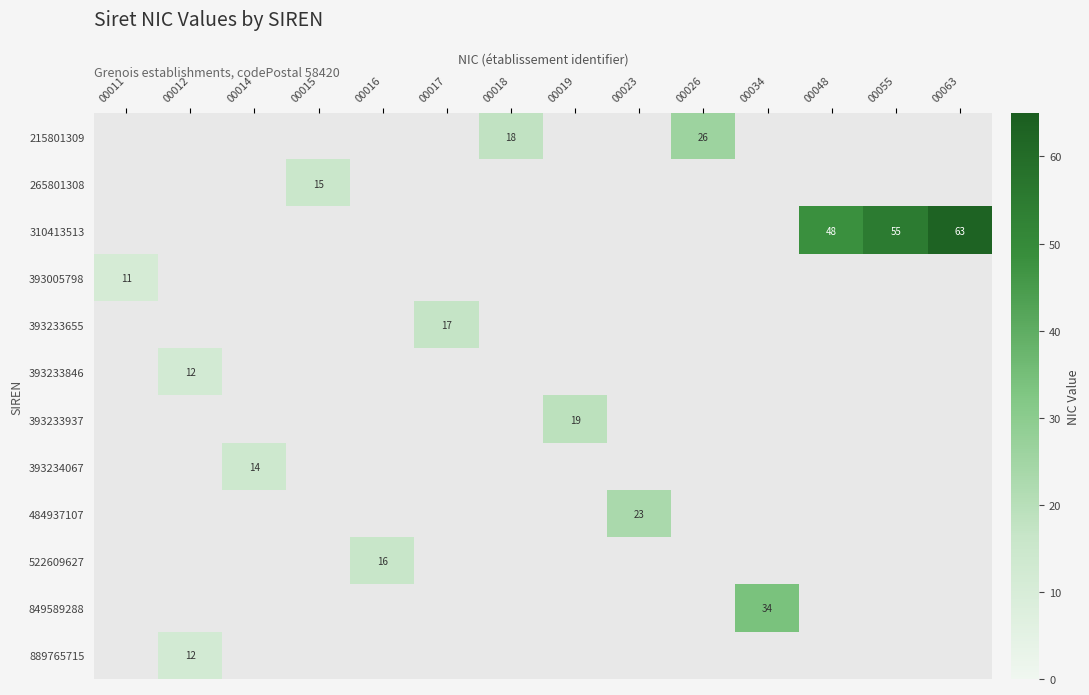

At 00063, list the series in order from largest to smallest.

310413513, 215801309, 265801308, 393005798, 393233655, 393233846, 393233937, 393234067, 484937107, 522609627, 849589288, 889765715